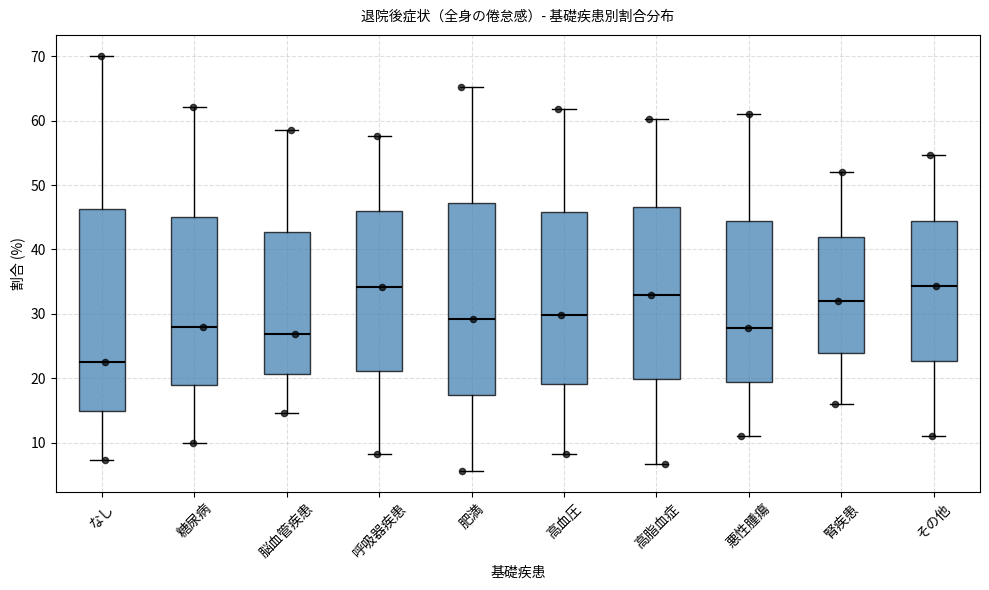

Reading left to right, read every box against the y-axis: the position of its median line, the range the box covers, and the ends of its whiskers. The values are not printed on the chart, so give them approximately, as read against the axis.

なし: median 23, box 15 to 46, whiskers 7 to 70
糖尿病: median 28, box 19 to 45, whiskers 10 to 62
脳血管疾患: median 27, box 21 to 43, whiskers 15 to 59
呼吸器疾患: median 34, box 21 to 46, whiskers 8 to 58
肥満: median 29, box 17 to 47, whiskers 6 to 65
高血圧: median 30, box 19 to 46, whiskers 8 to 62
高脂血症: median 33, box 20 to 47, whiskers 7 to 60
悪性腫瘍: median 28, box 19 to 44, whiskers 11 to 61
腎疾患: median 32, box 24 to 42, whiskers 16 to 52
その他: median 34, box 23 to 45, whiskers 11 to 55